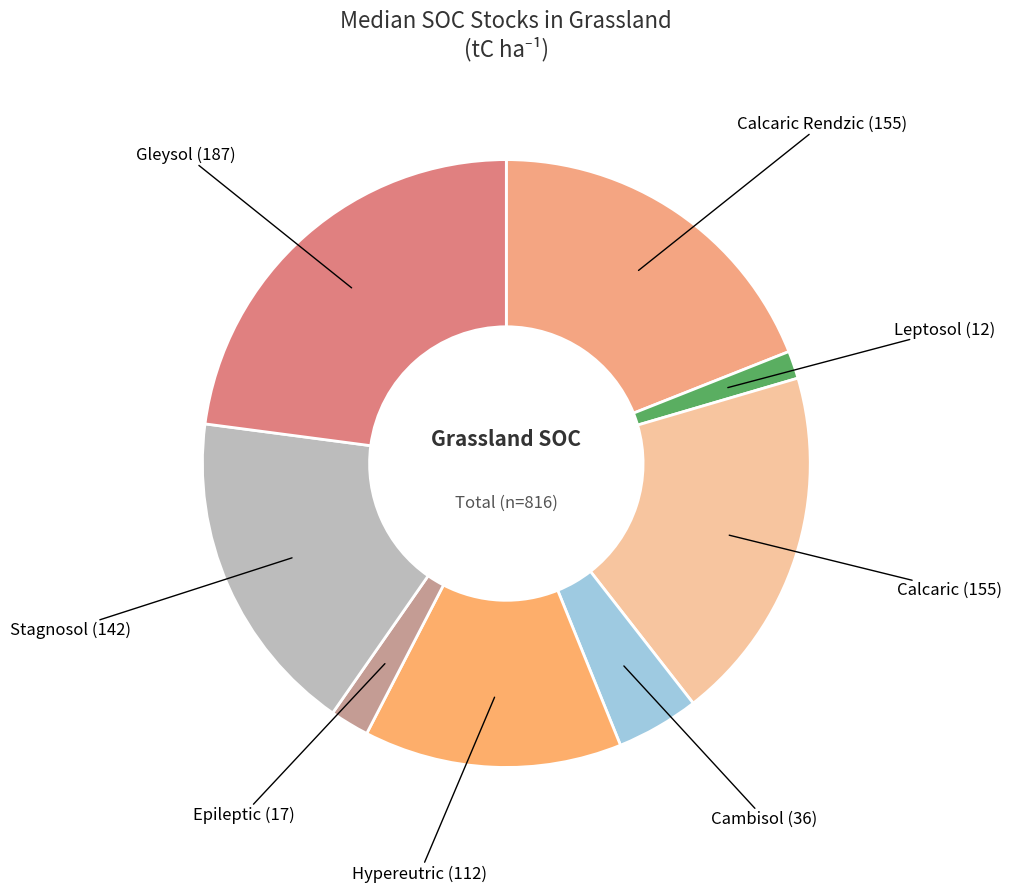

True or false: Hypereutric accounts for 14% of the total.

True